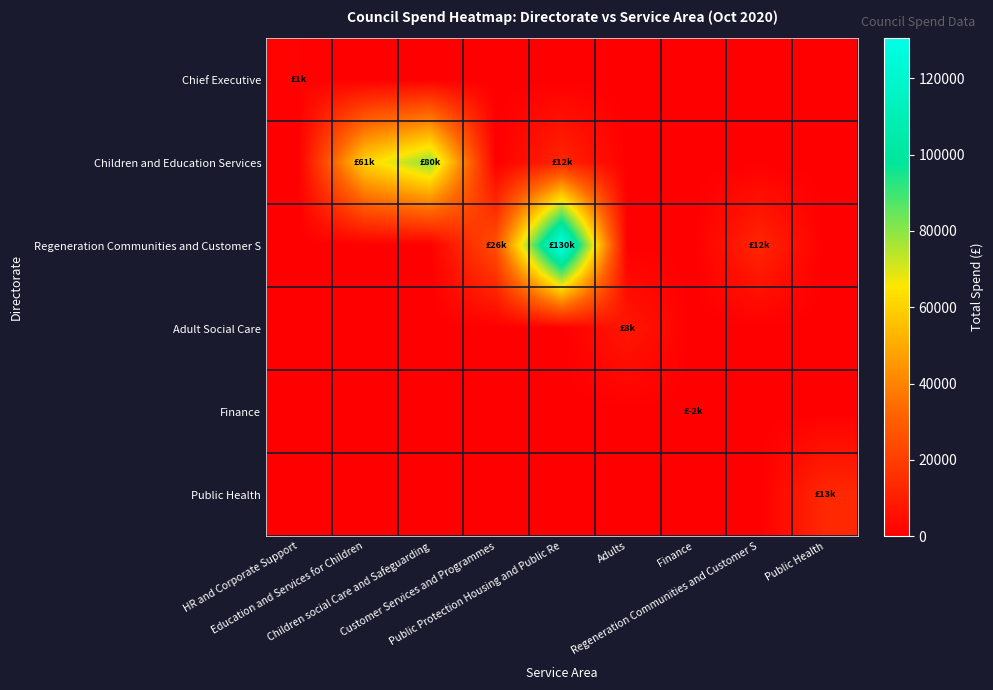

Which series changed the most between HR and Corporate Support and Children social Care and Safeguarding?

Children and Education Services